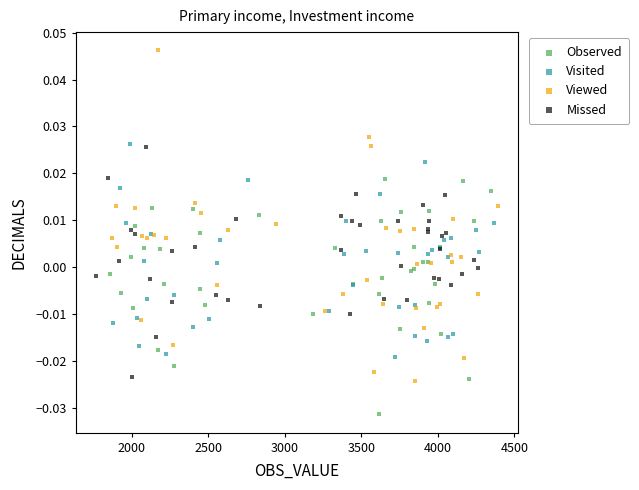

Which series contains the lowest Y value?

Observed